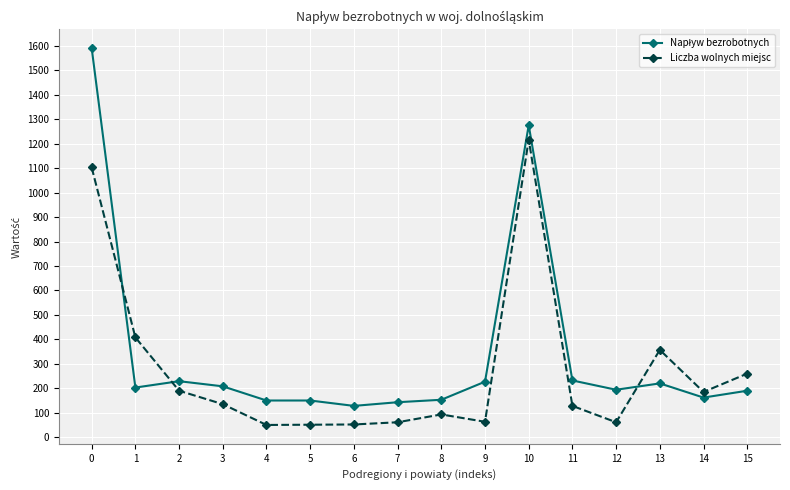

What is the spread (max minus min) of values at 9?

164